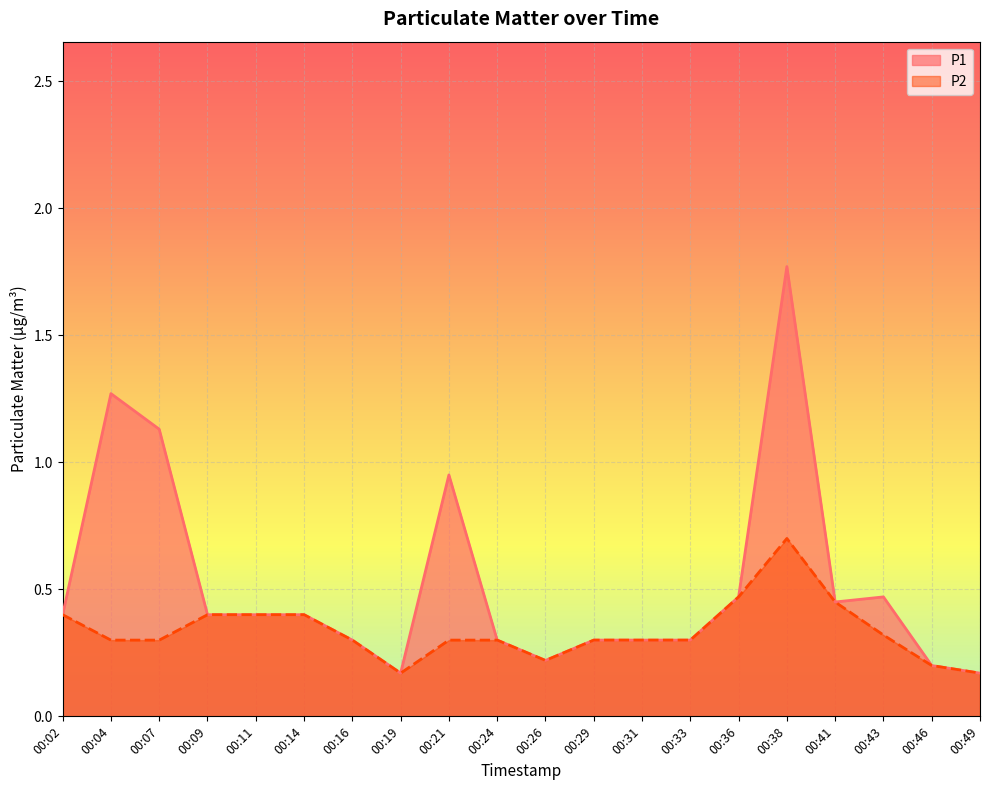

What is the difference between the P1 values at 00:41 and 00:26?

0.2